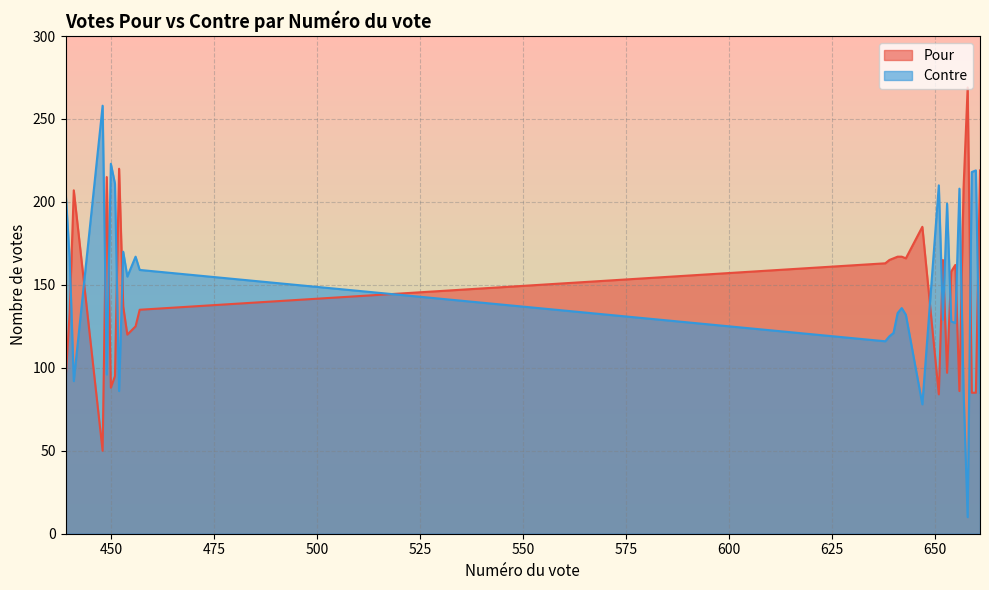

Rank the series at 441 from lowest to highest value.

Contre, Pour